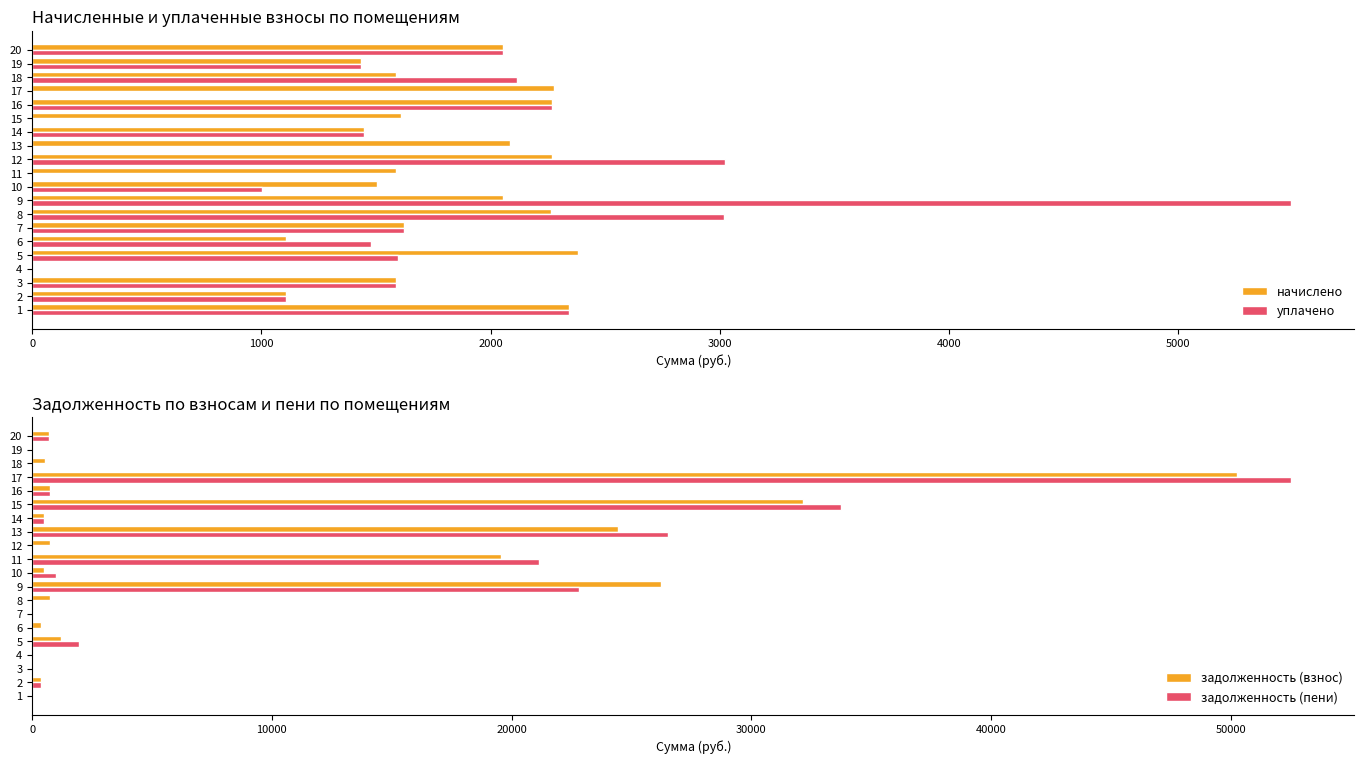

The value of уплачено at 19 is 1434.2. True or false?

True